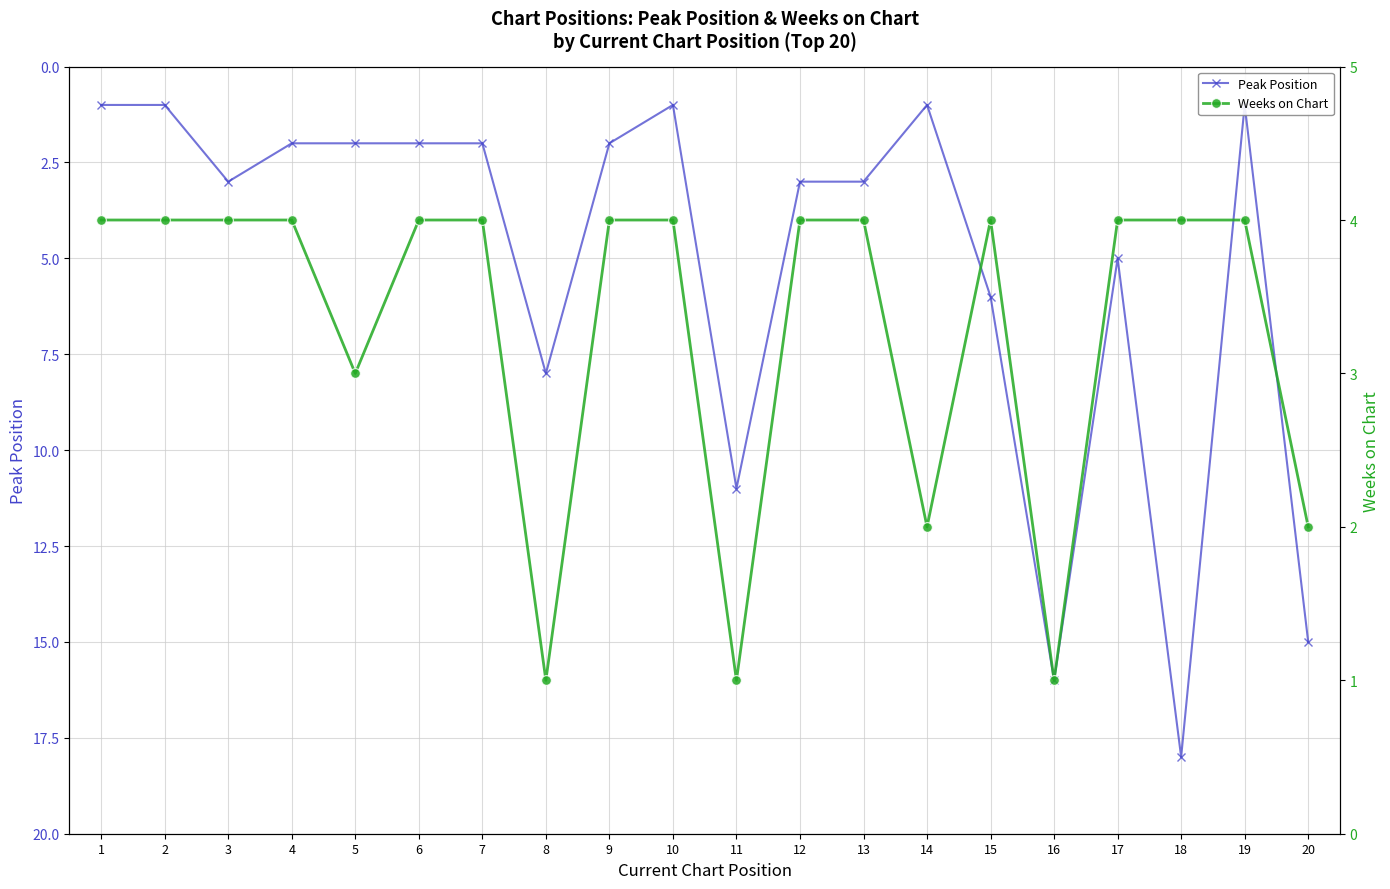

Rank the series at 14 from lowest to highest value.

Peak Position, Weeks on Chart